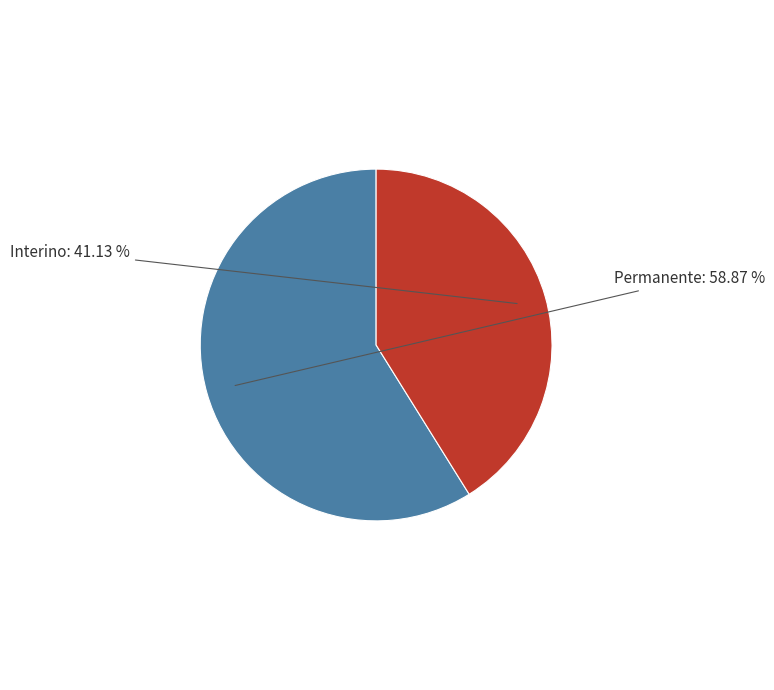

How many slices are in this pie chart?

2